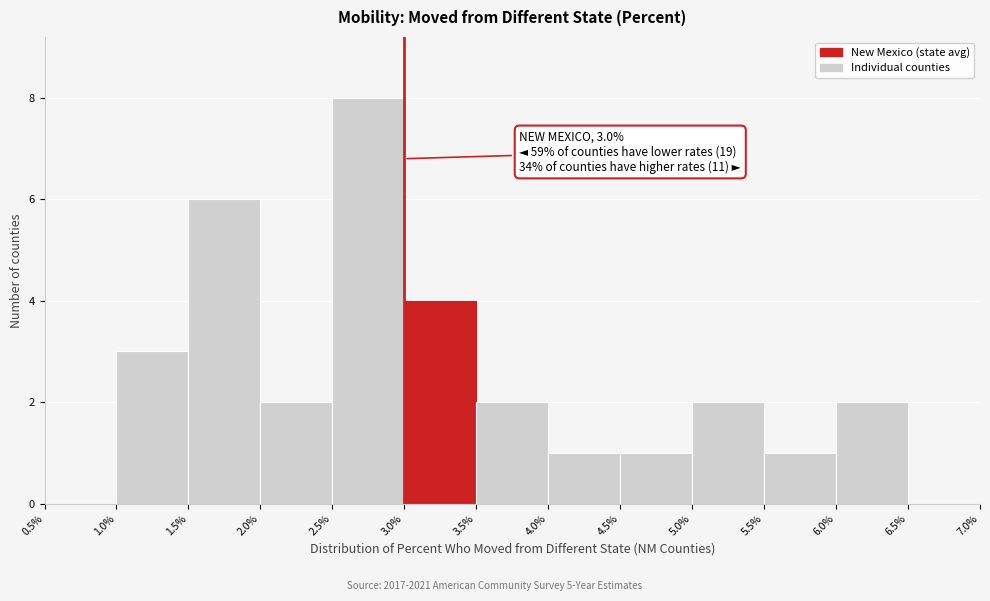

Which range on the x-axis has the tallest bar?

2.5% to 3.0%